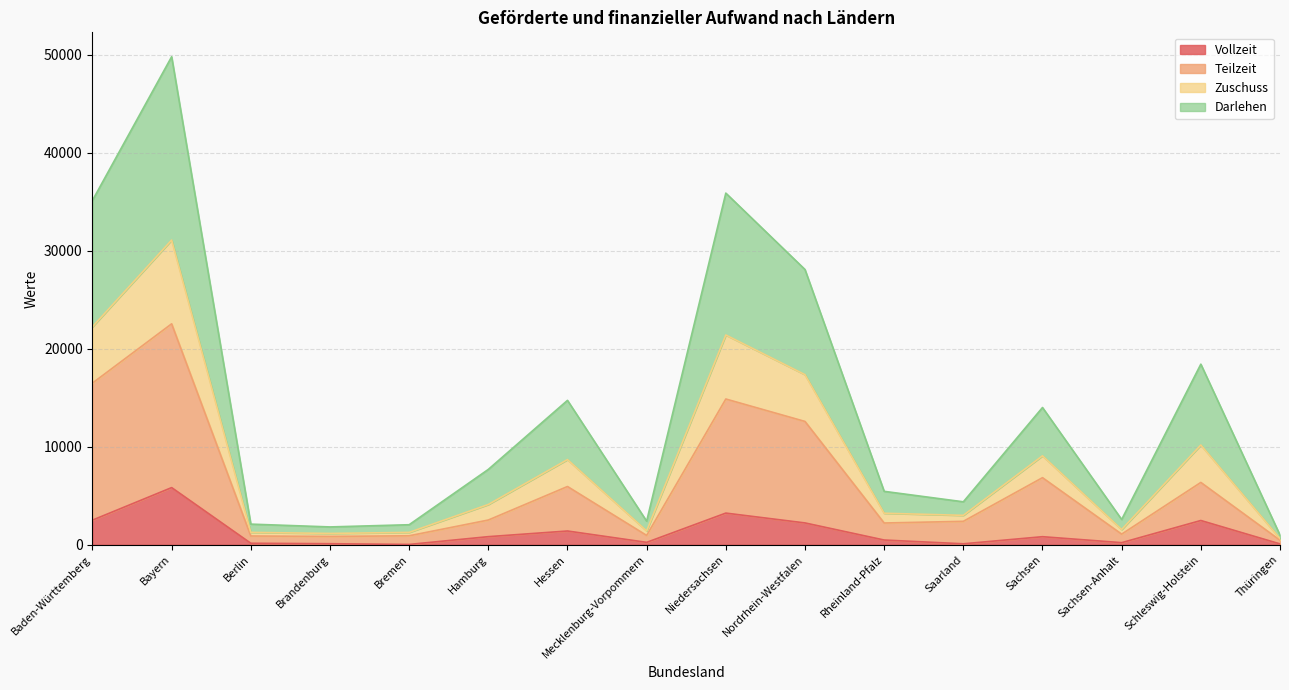

Which has a higher value, Sachsen or Sachsen-Anhalt?

Sachsen